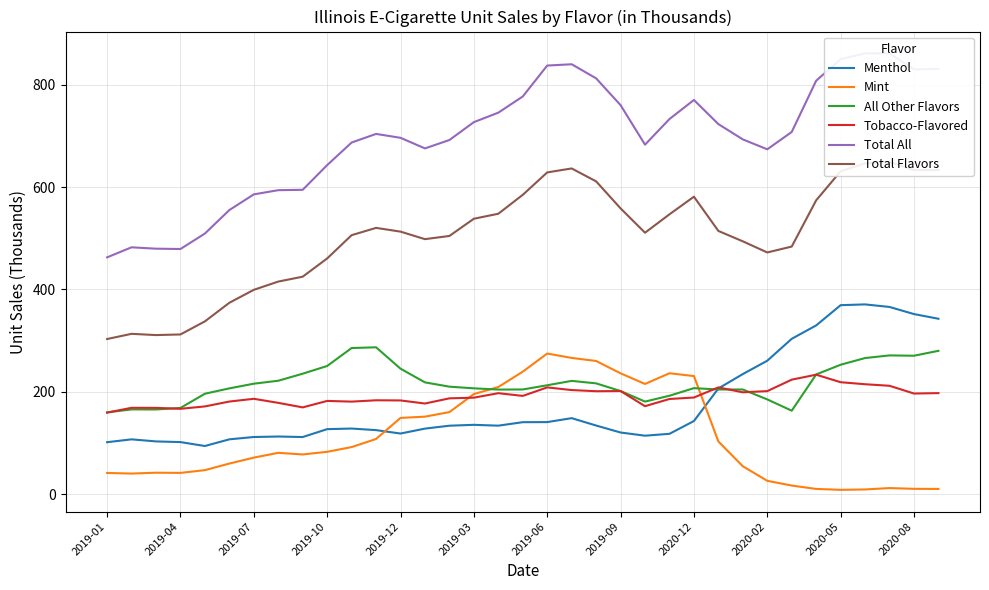

How many data points in Menthol are above 133?

18